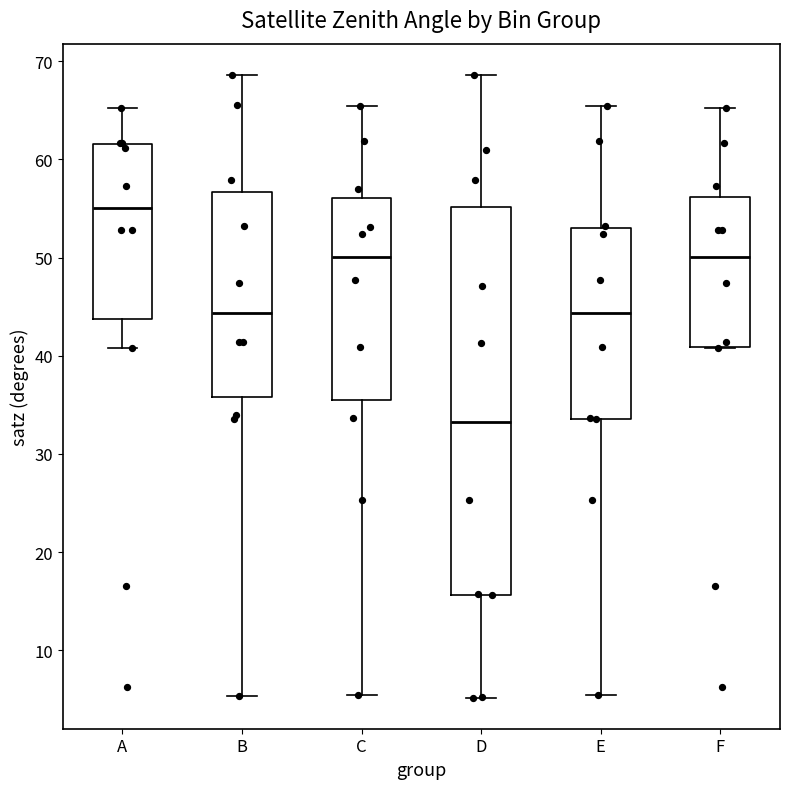

Reading left to right, read every box against the y-axis: the position of its median line, the range the box covers, and the ends of its whiskers. The values are not printed on the chart, so give them approximately, as read against the axis.

A: median 55, box 44 to 62, whiskers 41 to 65
B: median 44, box 36 to 57, whiskers 5 to 69
C: median 50, box 35 to 56, whiskers 5 to 65
D: median 33, box 16 to 55, whiskers 5 to 69
E: median 44, box 34 to 53, whiskers 5 to 65
F: median 50, box 41 to 56, whiskers 41 to 65